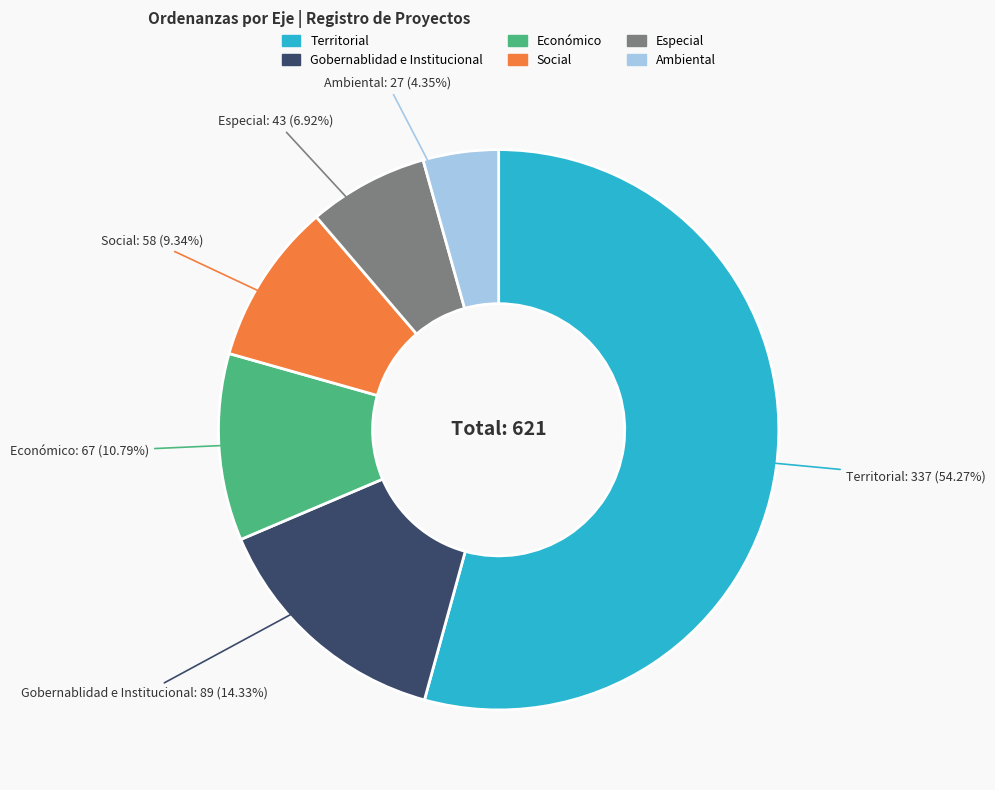

Approximately how many times larger is the value at Gobernablidad e Institucional compared to Territorial?

0.3